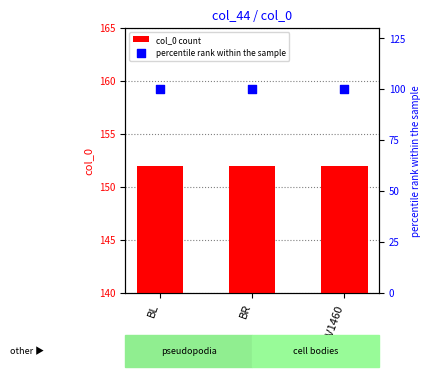

Which series reaches the minimum Y coordinate?

percentile rank within the sample